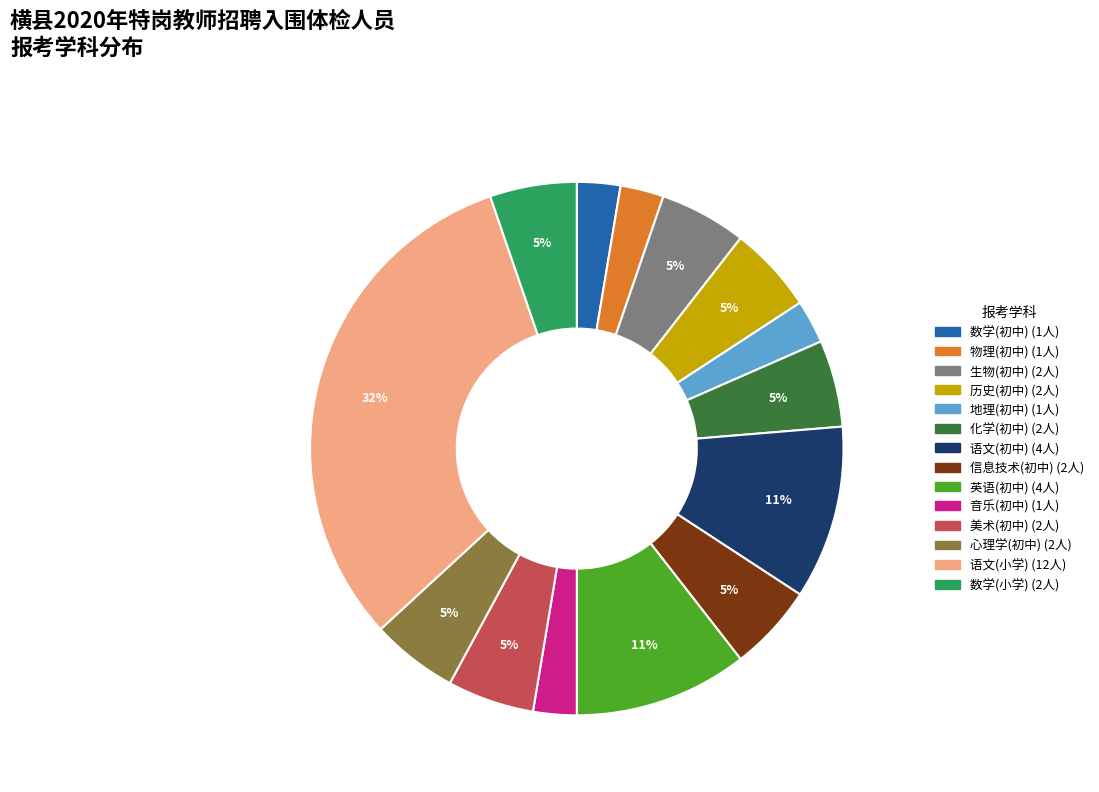

Does any single category account for the majority?

No